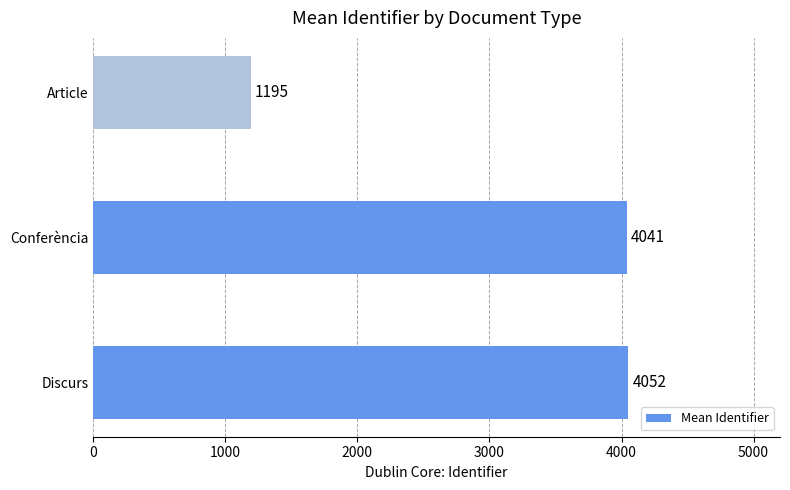

What is the sum of the values at Discurs and Article?

5247